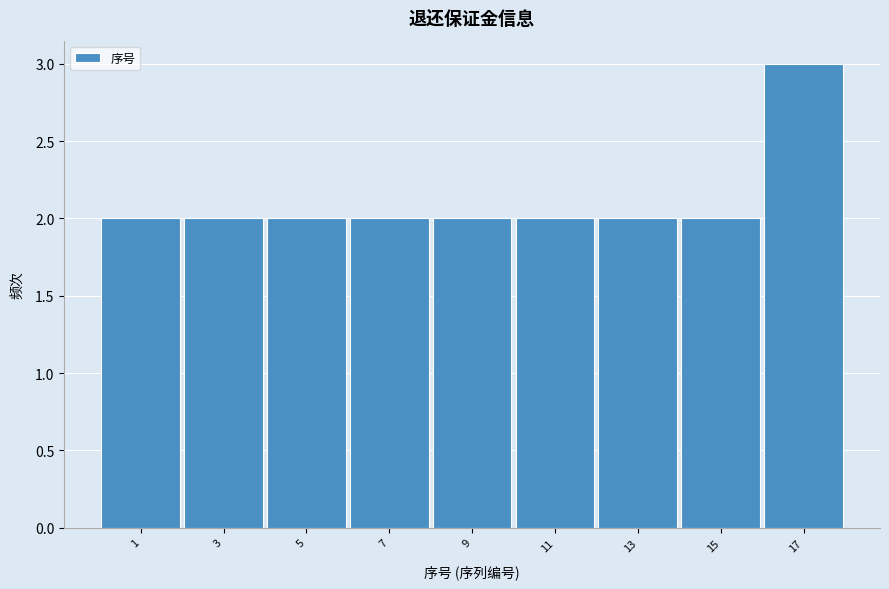

Reading left to right, what are all the values shown in this chart?

2	2	2	2	2	2	2	2	3